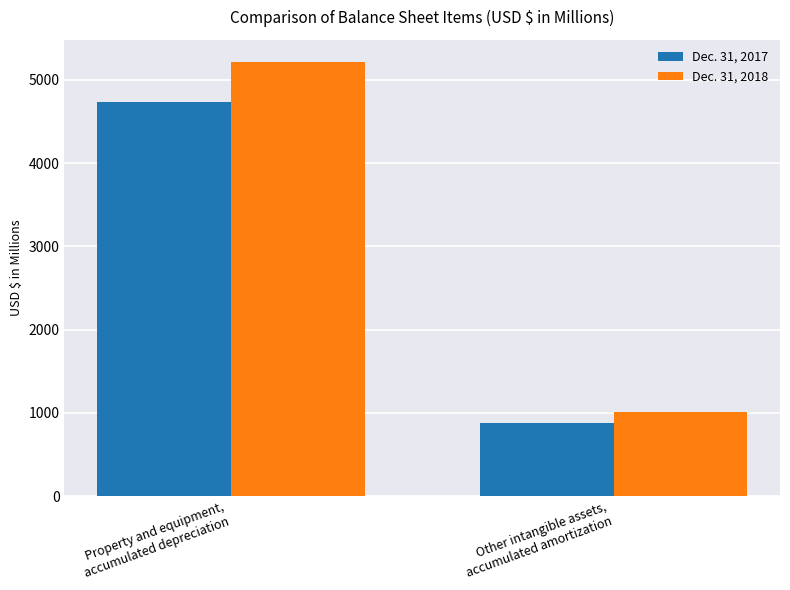

What is the difference between the maximum and minimum values in the Dec. 31, 2018 series?

4208